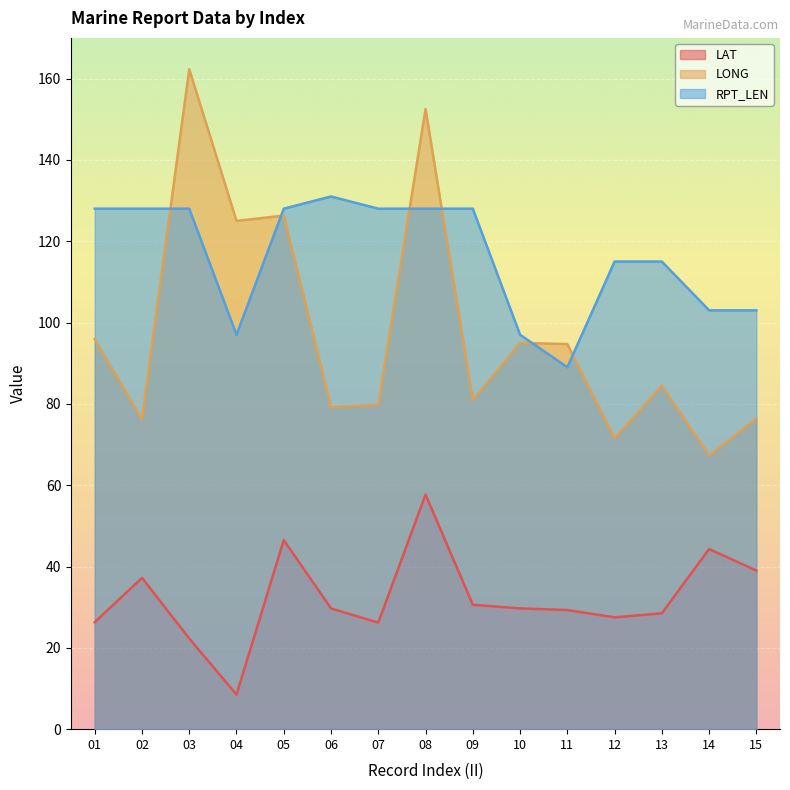

At how many categories does at least one series exceed 125?

8